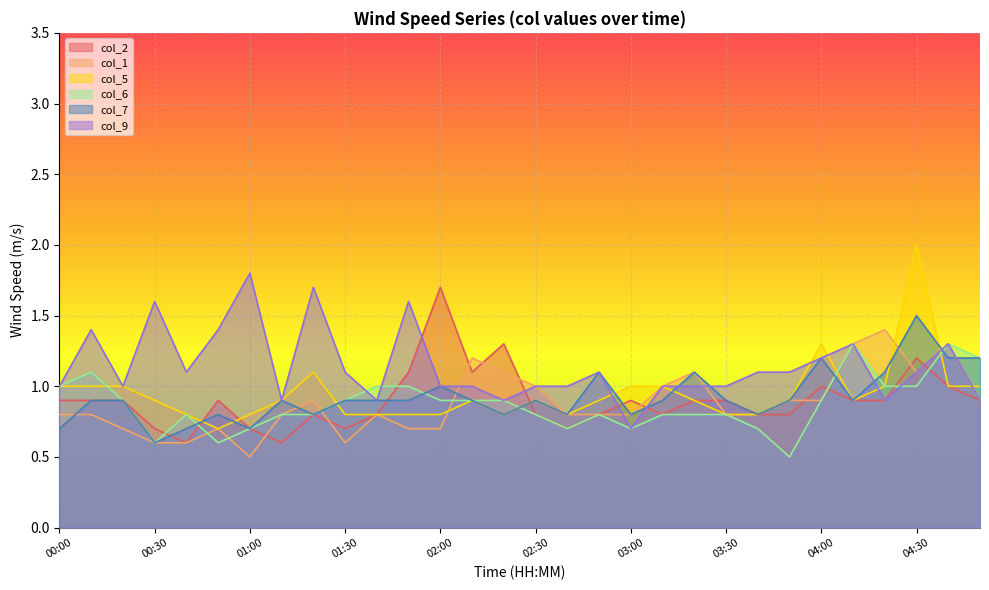

What value does the col_5 series have at 02:30?

0.9